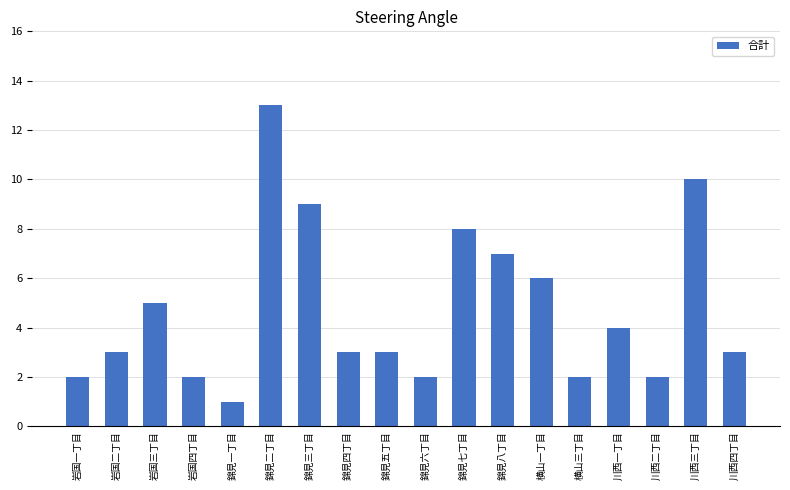

What is the difference between the maximum and minimum values?

12